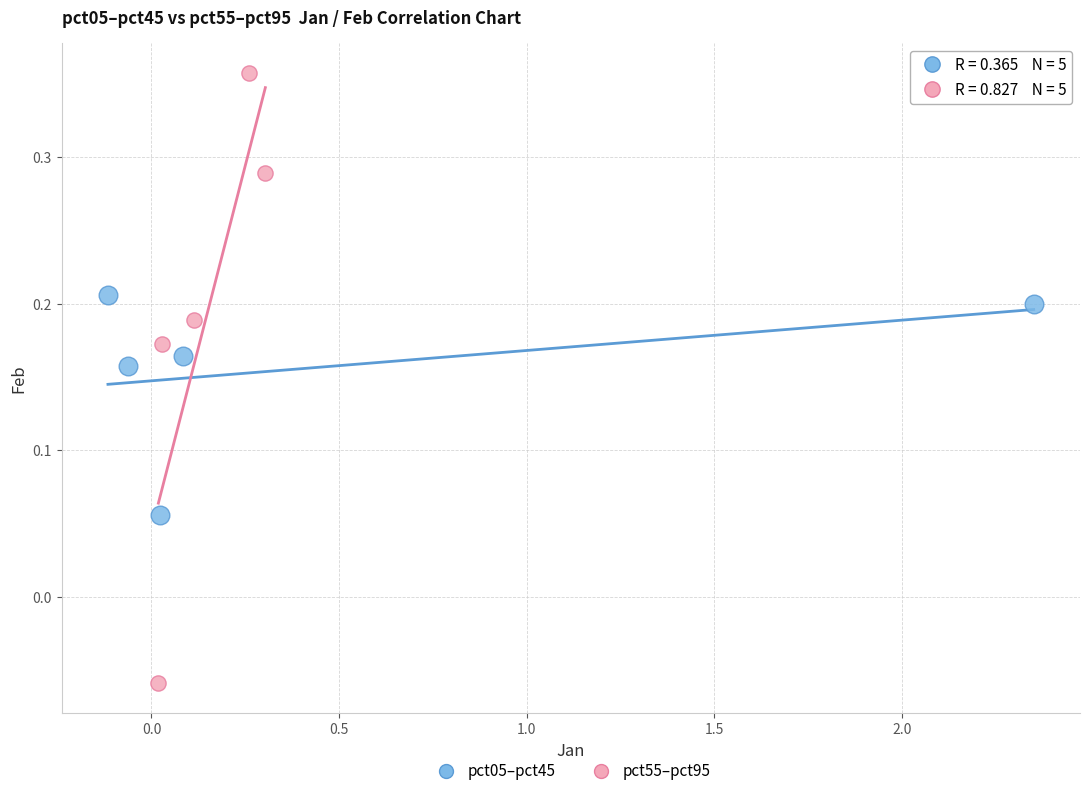

Which series reaches the minimum Y coordinate?

pct55–pct95